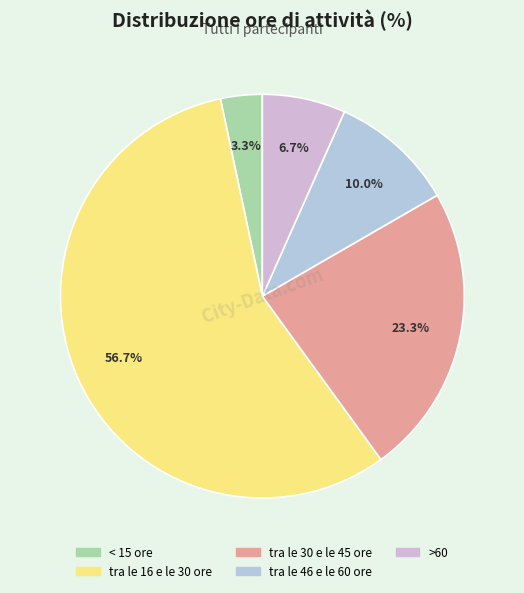

To the nearest percent, what percentage of the pie is tra le 30 e le 45 ore?

23%